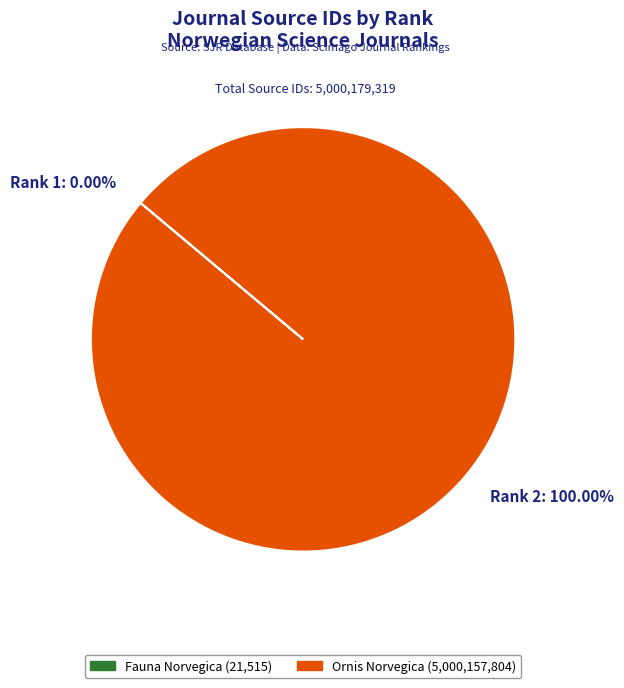

Which category has the biggest portion of the pie?

Rank 2: 100.00%